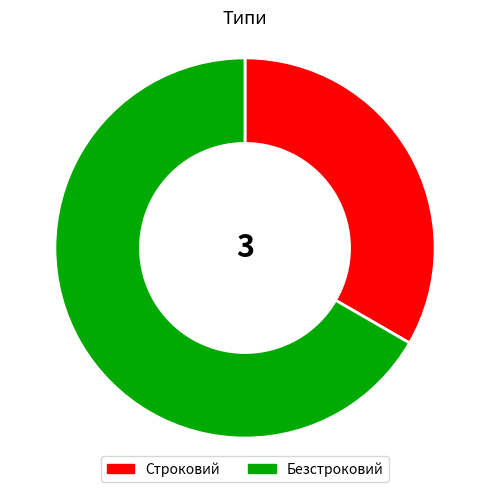

Is it true that Безстроковий is 67% of the pie?

True